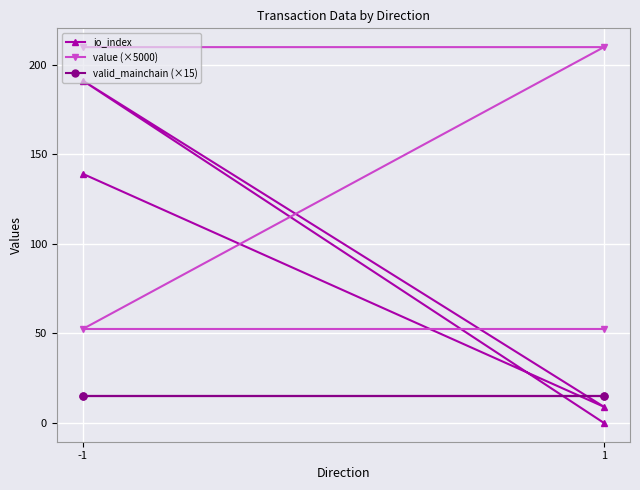

The value of value (×5000) at 2 is 83.5. True or false?

False